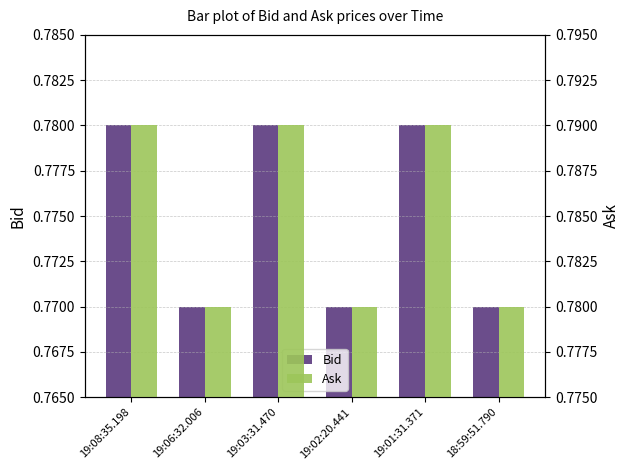

Rank the series by their average value, from highest to lowest.

Ask, Bid